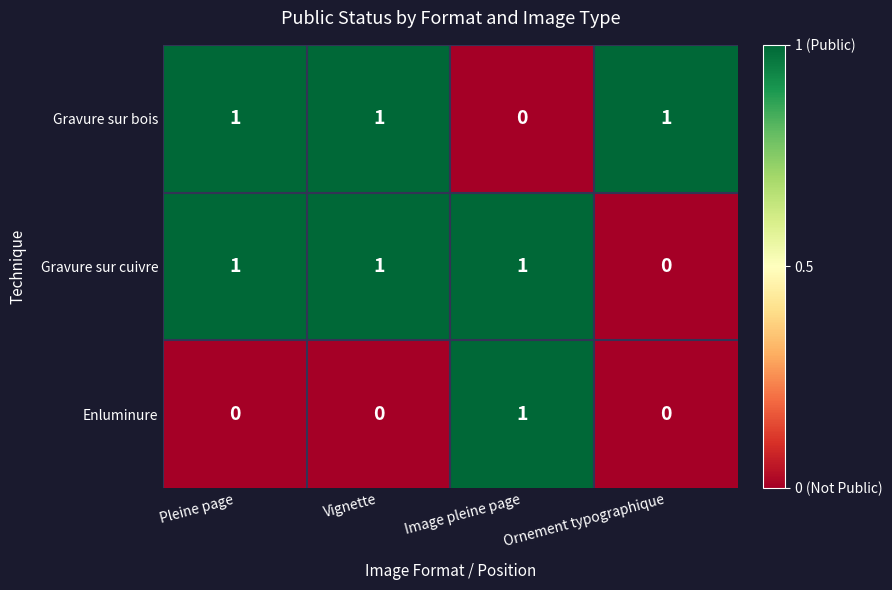

What is the spread (max minus min) of values at Vignette?

1